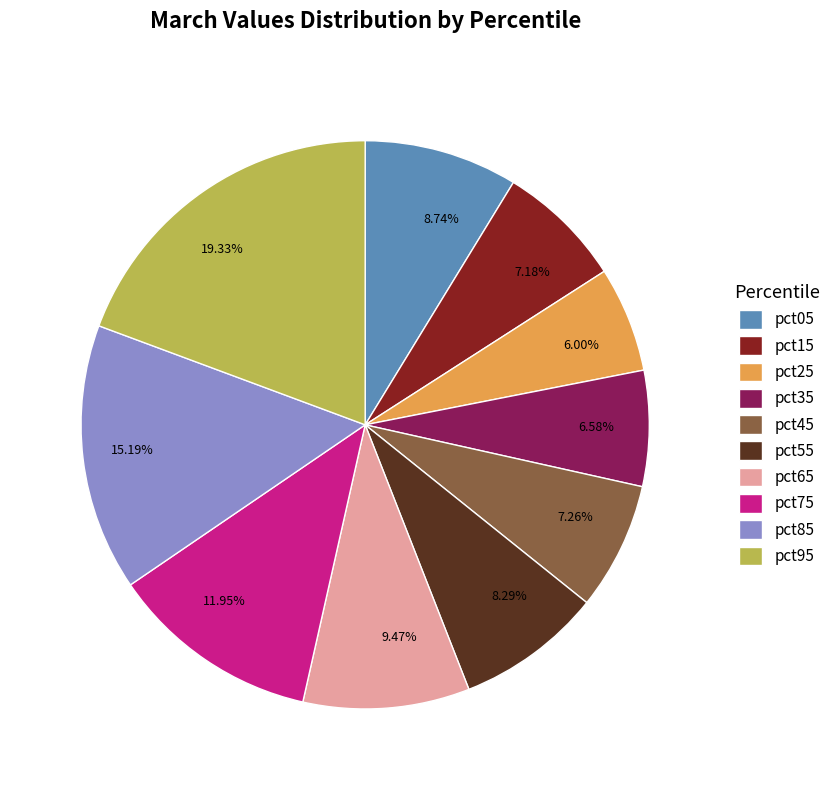

Which category has the biggest portion of the pie?

pct95